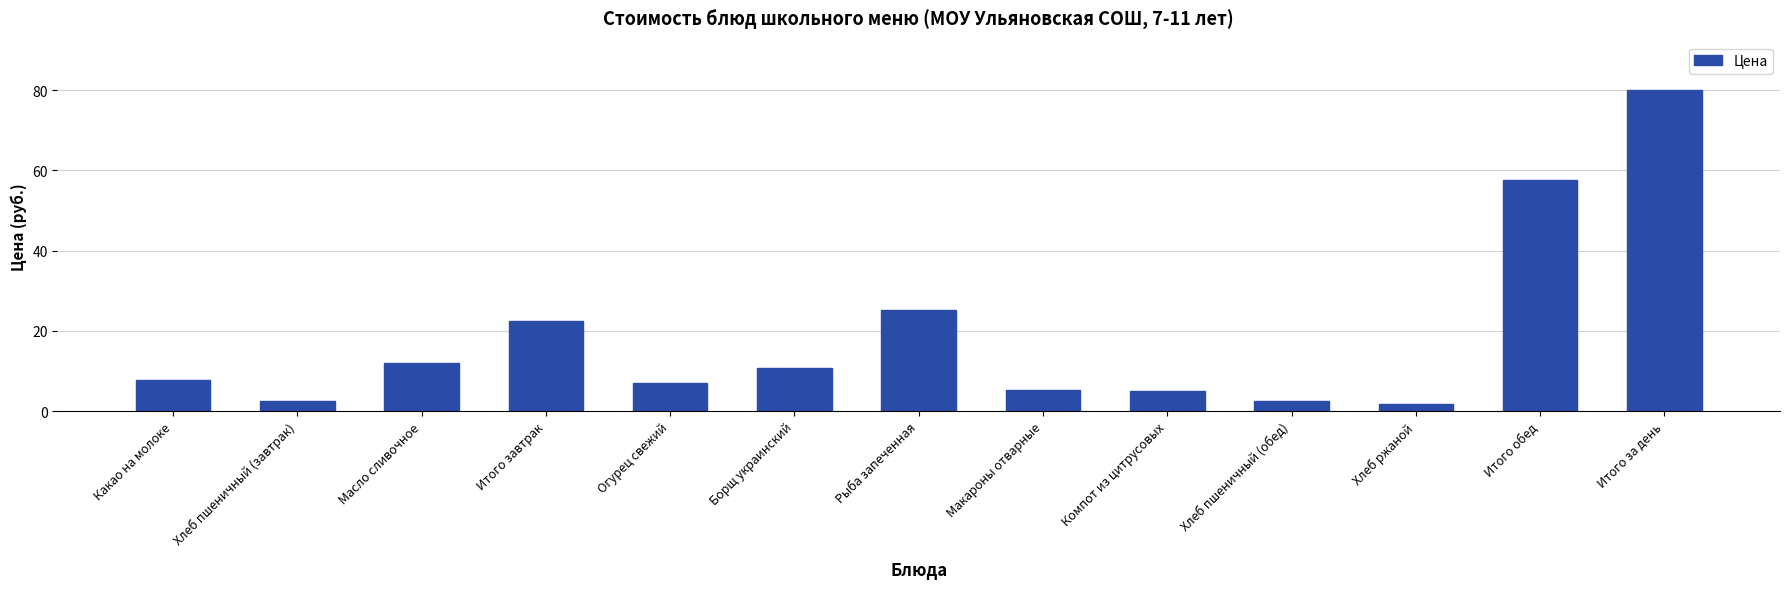

At which category does the chart reach its peak across all series?

Итого за день